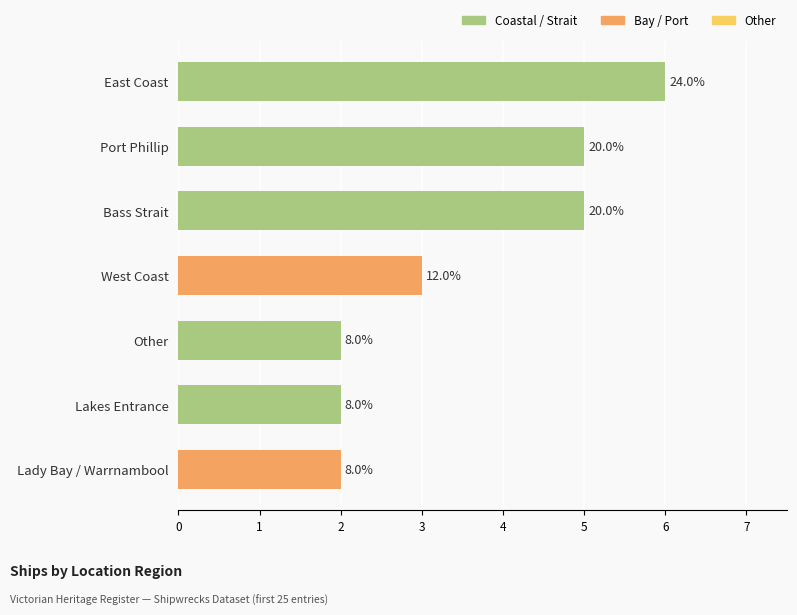

What is the minimum value shown in the chart?

2